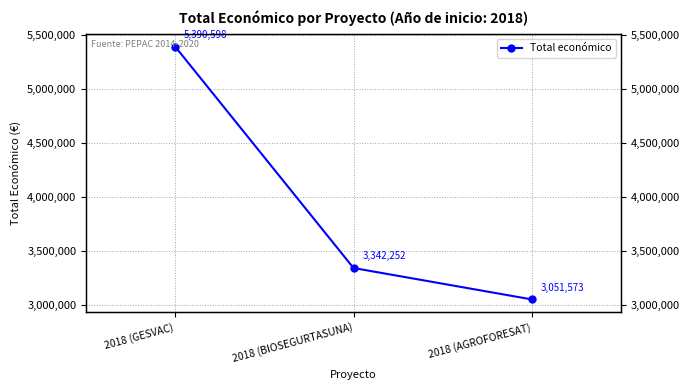

How many data points are less than 3342252?

1